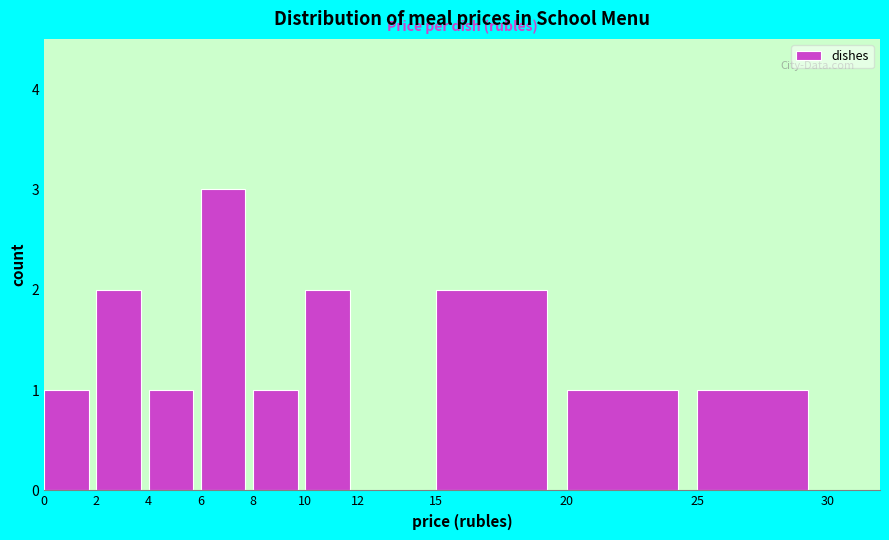

Reading left to right, list every bar in this chart as the range it spans on the x-axis followed by its height. The values are not printed on the chart, so give them approximately, as read against the axis.

0 to 2: 1
2 to 4: 2
4 to 6: 1
6 to 8: 3
8 to 10: 1
10 to 12: 2
12 to 15: 0
15 to 20: 2
20 to 25: 1
25 to 30: 1